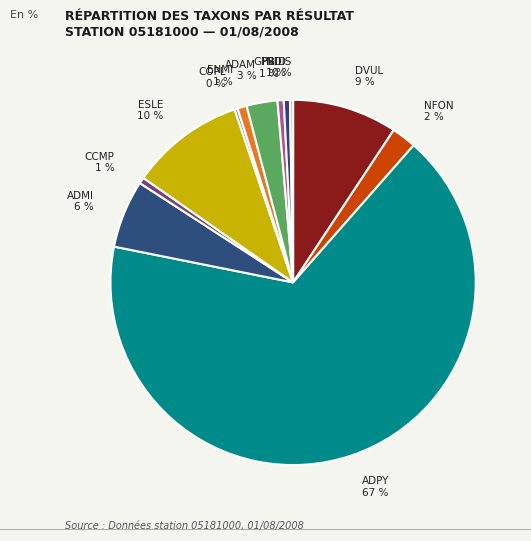

Which slice is the largest?

ADPY